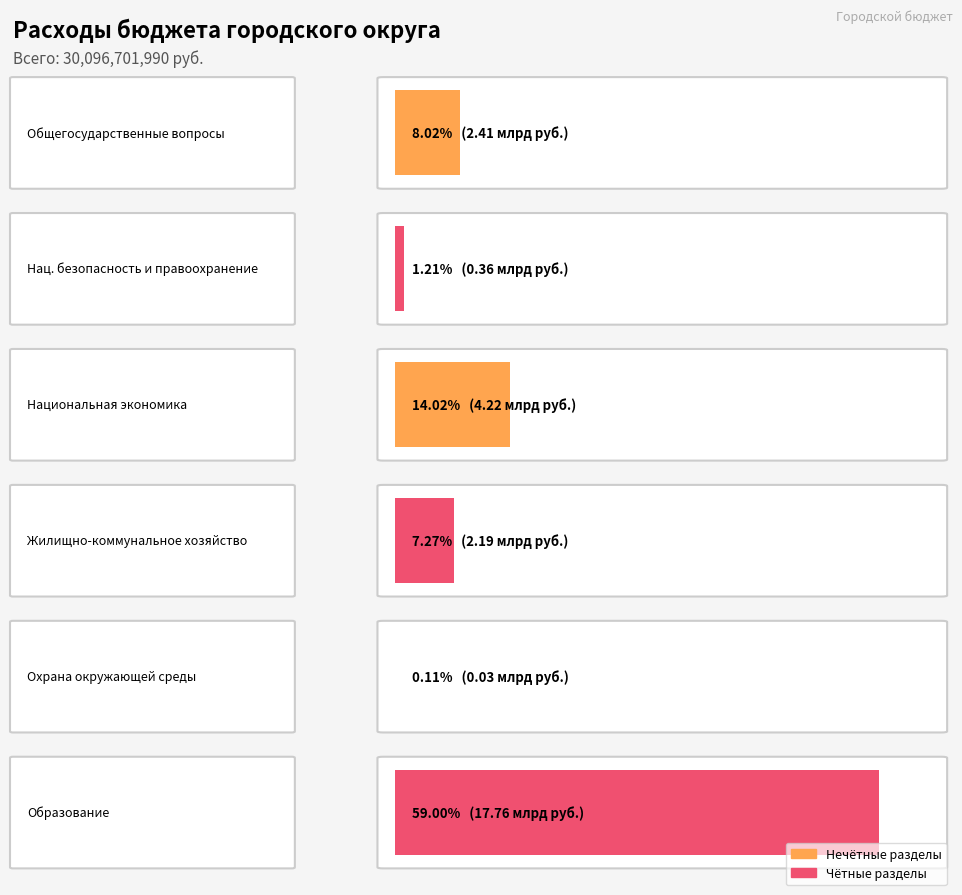

How many categories are shown in the chart?

6